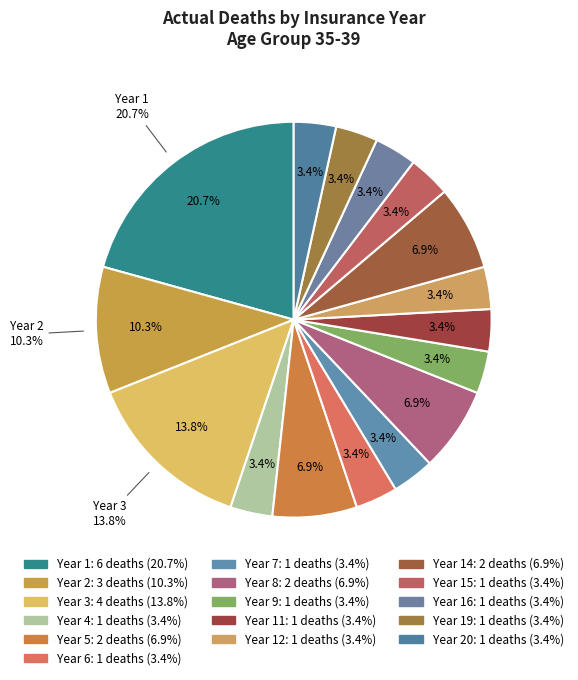

What is the largest slice in the pie chart?

1